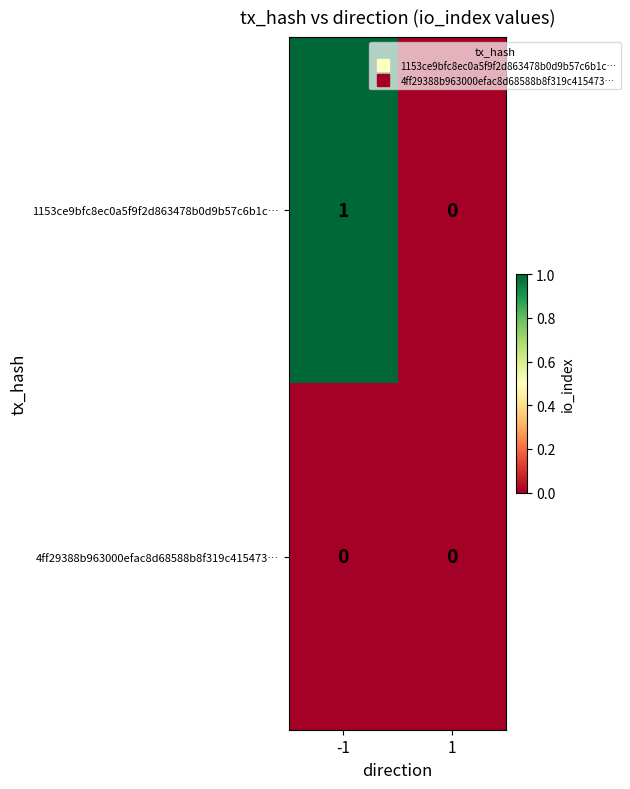

List the series in order of their peak value, highest first.

1153ce9bfc8ec0a5f9f2d863478b0d9b57c6b1c…, 4ff29388b963000efac8d68588b8f319c415473…